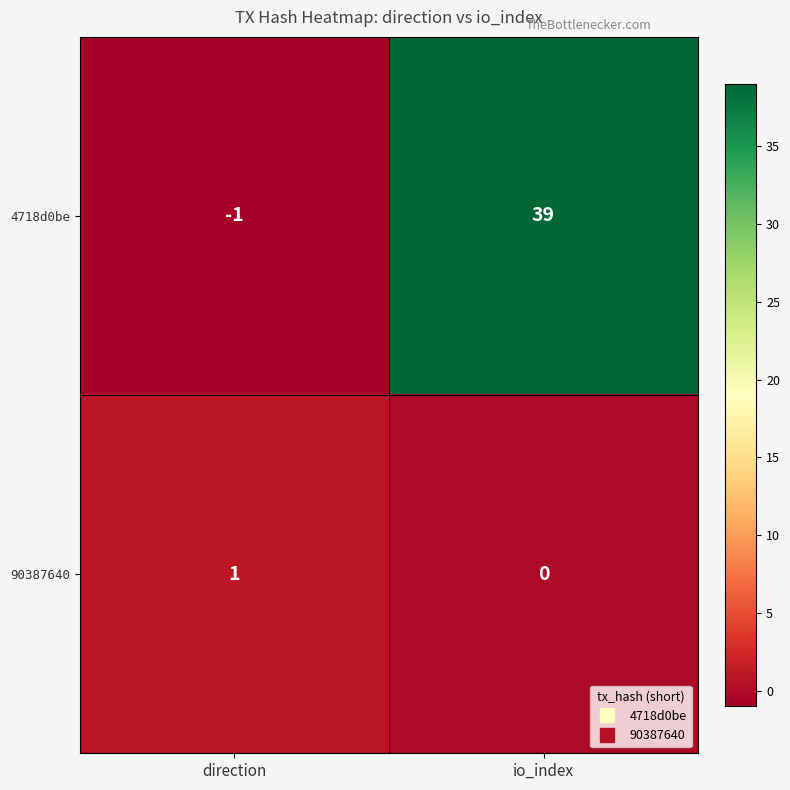

At which label is 90387640 closest to 0?

io_index